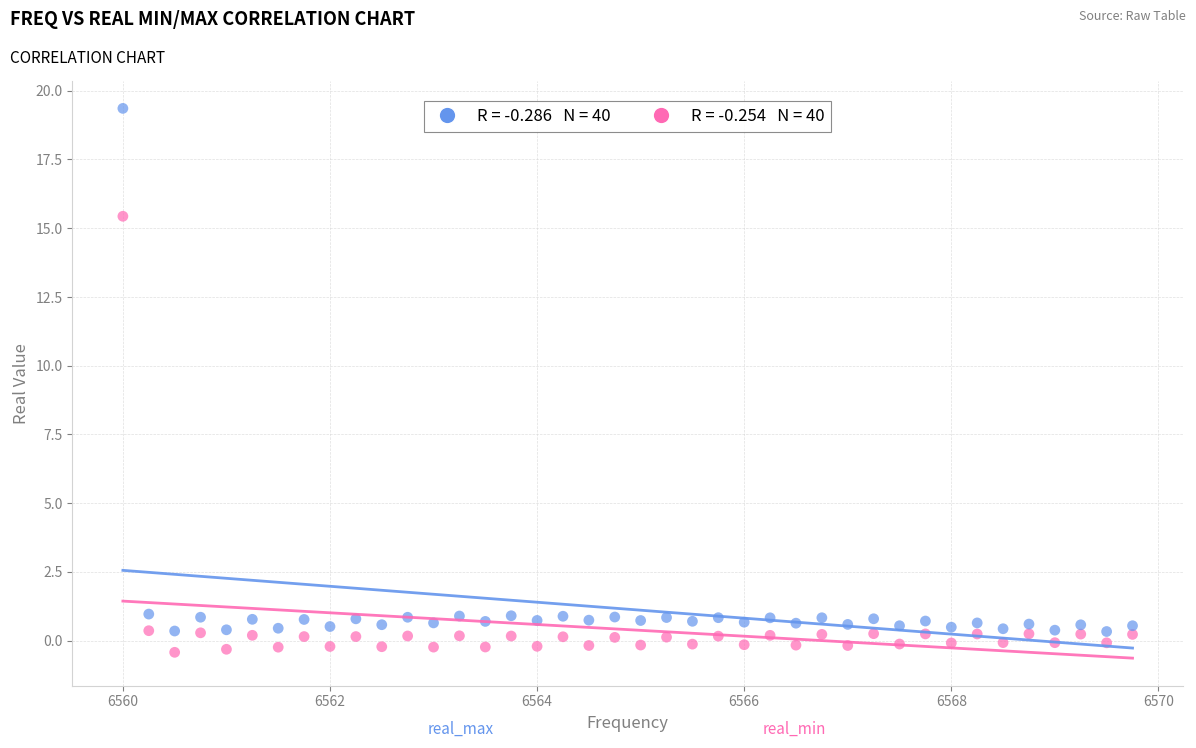

Across all data points, what is the range of Y values (max minus min)?

19.8